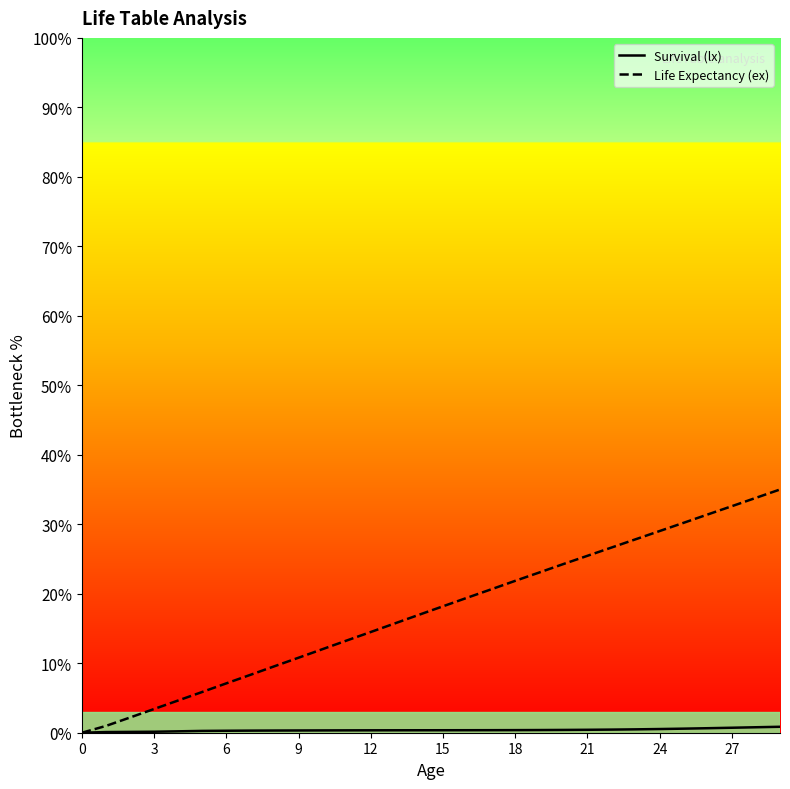

What is the sum of all Life Expectancy (ex) values?

524.8